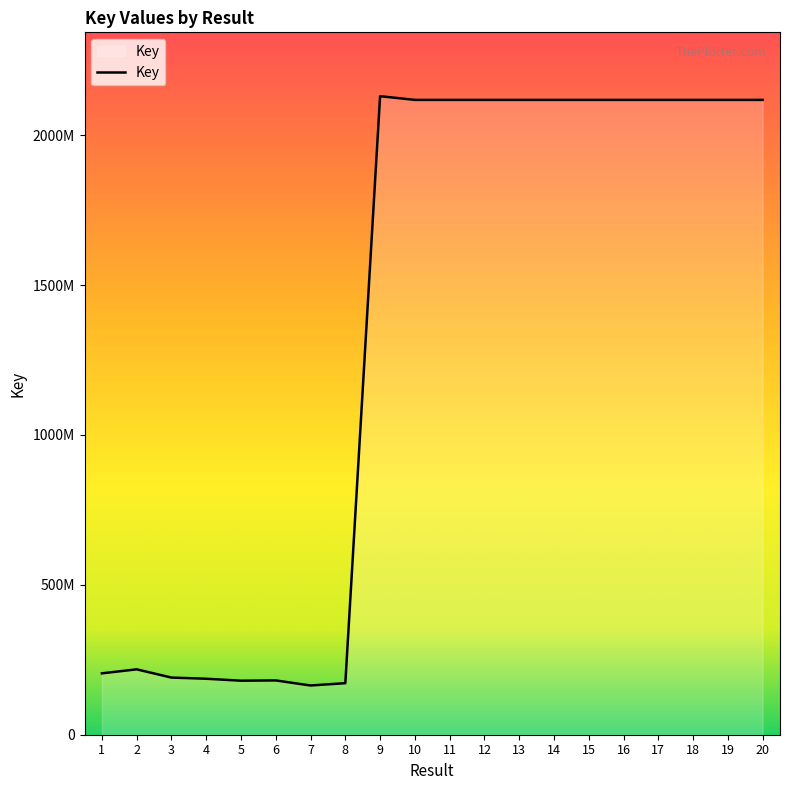

What is the approximate value at 20, to the nearest 10?

2117885140